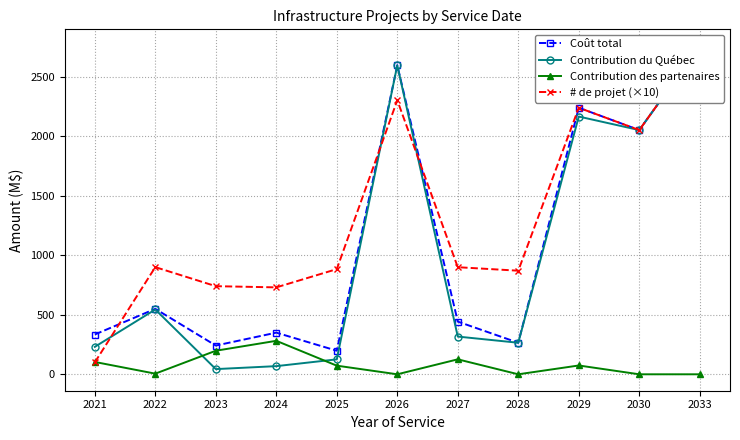

Where is Contribution des partenaires nearest to the value 140?

2027